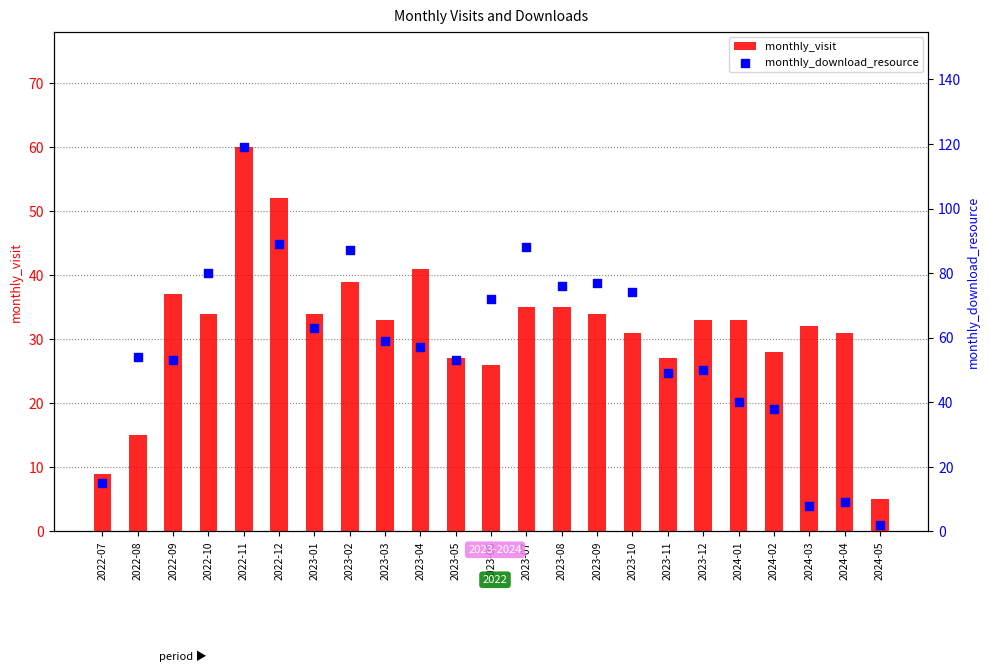

Which series contains the highest Y value?

monthly_download_resource